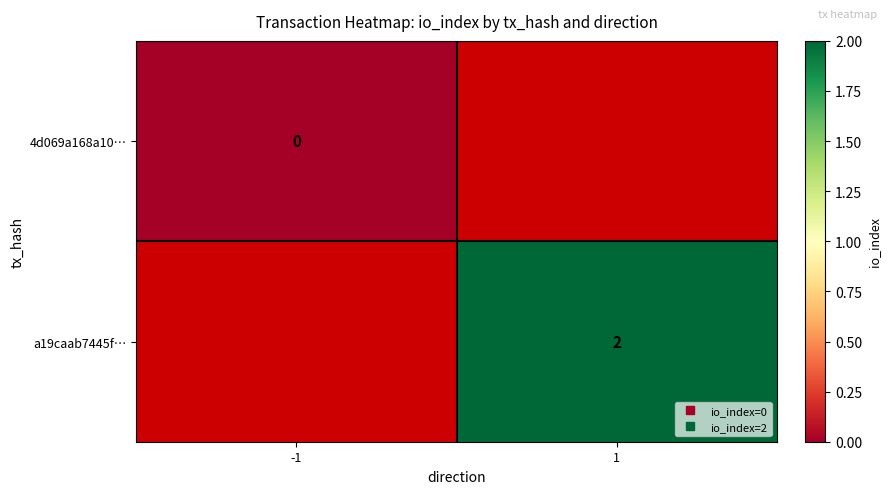

Is the value of a19caab7445f… at 1 greater than the value of 4d069a168a10… at 1?

No